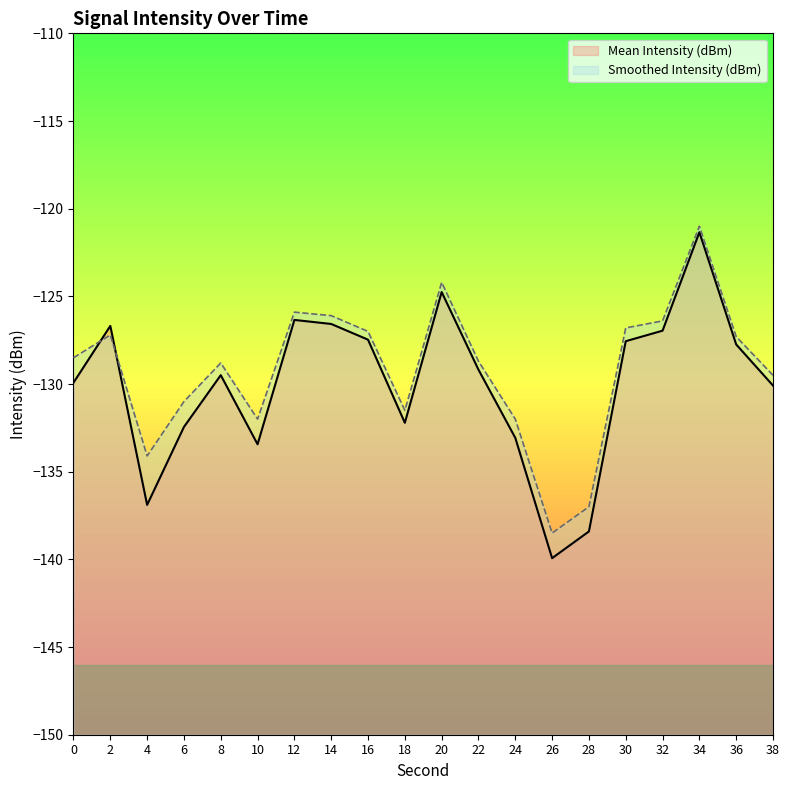

Which series has the largest total across all categories?

Smoothed Intensity (dBm)